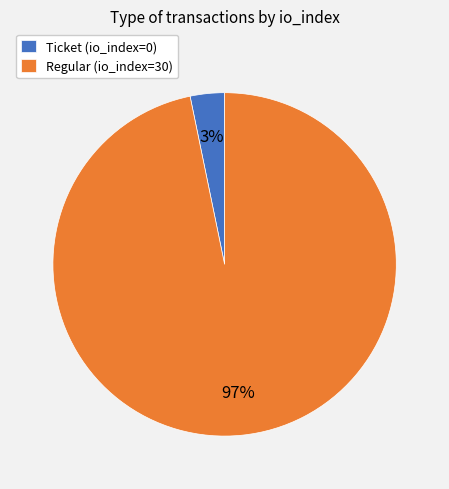

Combined, do Ticket and Regular account for over 50%?

Yes